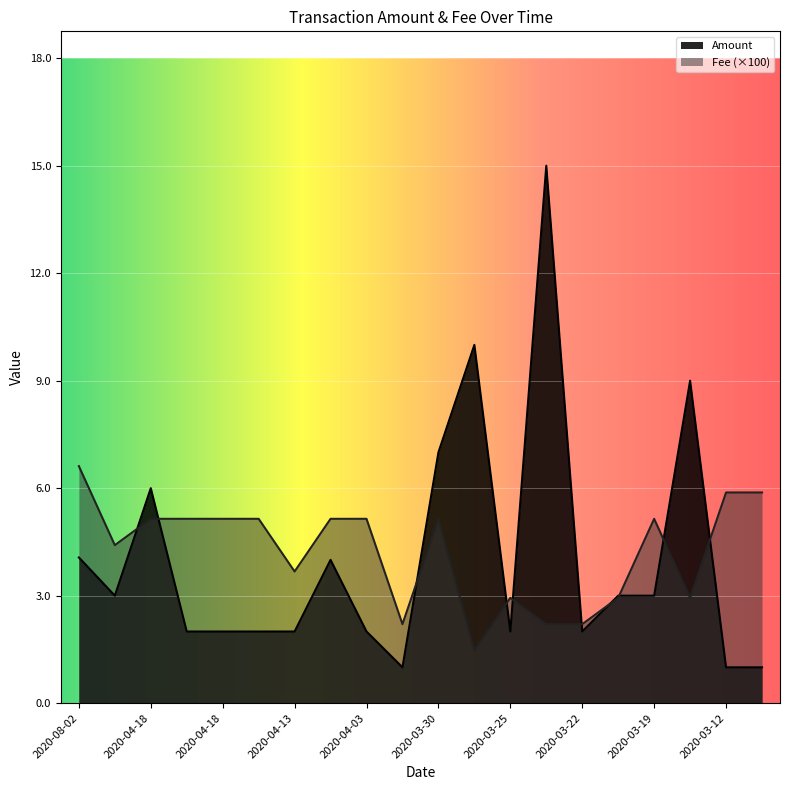

What is the approximate value of Amount at 2020-04-19?

3.0